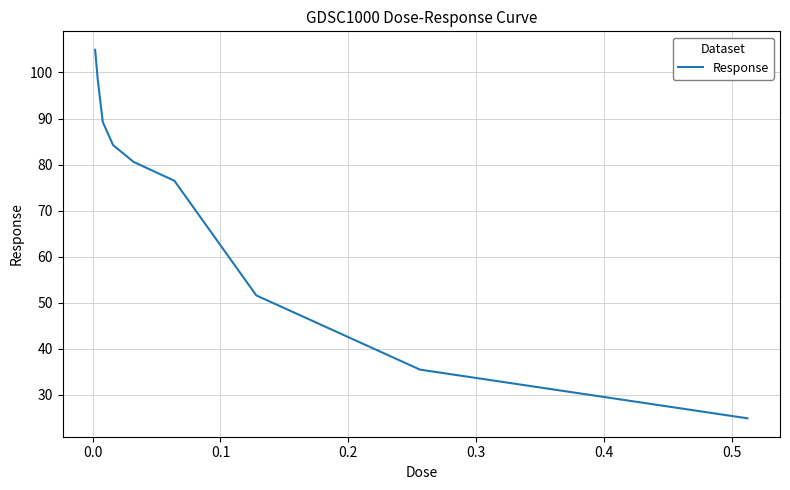

What is the smallest value displayed?

24.9